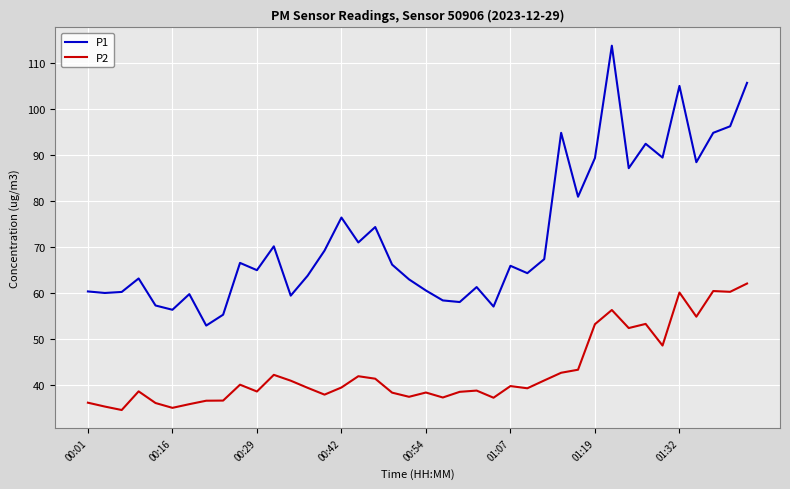

True or false: P2 has more than 2 points higher than both neighbors.

True